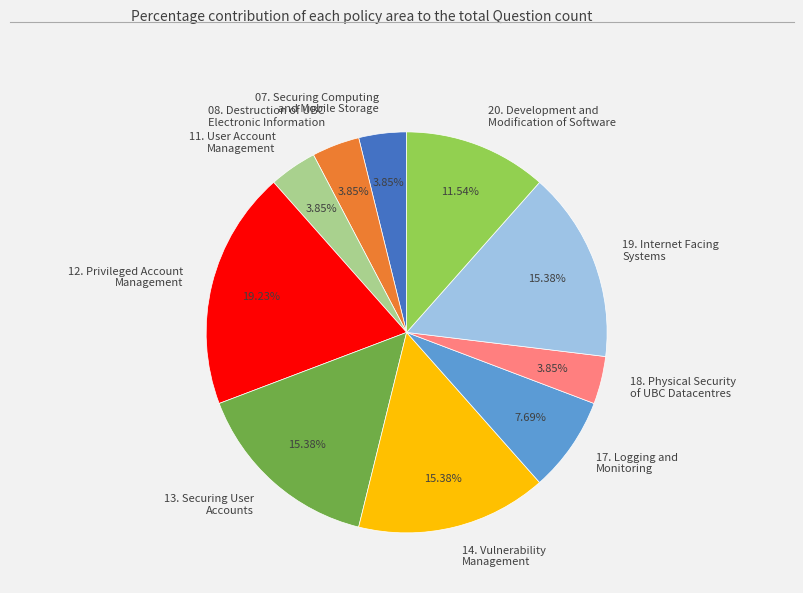

Is 08. Destruction of UBC Electronic Information the majority of the pie?

No